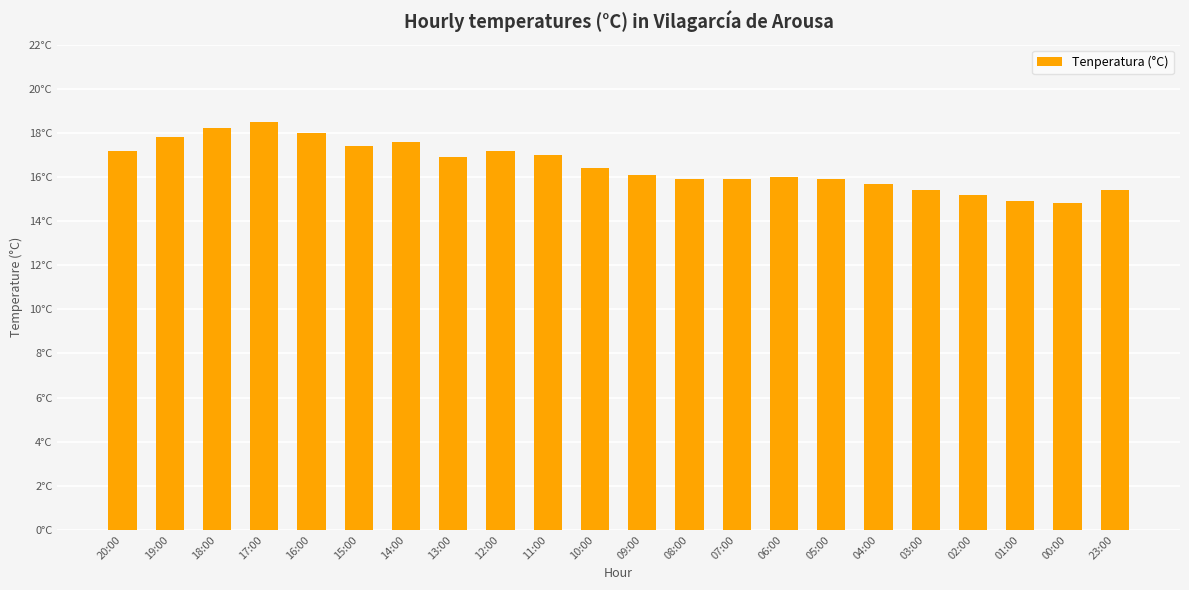

What is the difference between the values at 23:00 and 02:00?

0.2